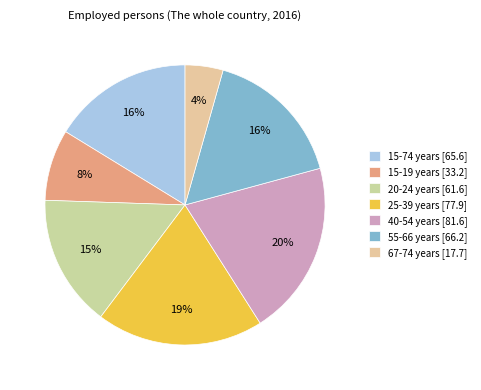

Rank the categories by value from highest to lowest.

40-54 years, 25-39 years, 55-66 years, 15-74 years, 20-24 years, 15-19 years, 67-74 years